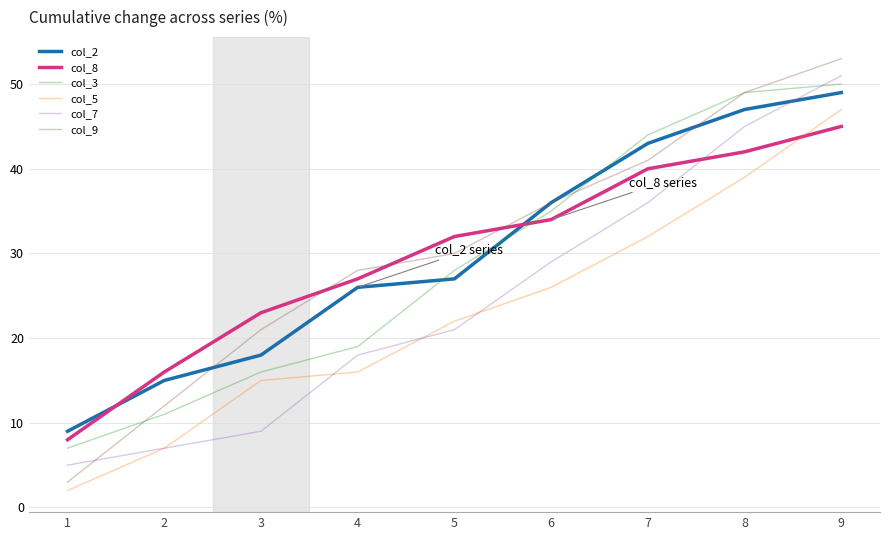

The col_8 series shows 42 at 8. True or false?

True